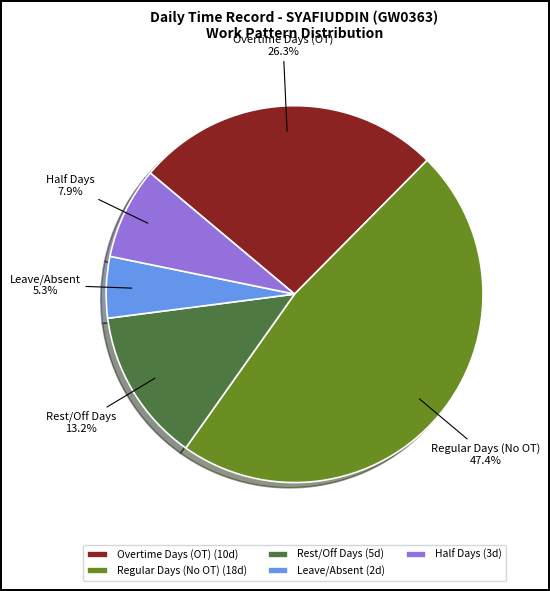

What percentage do Overtime Days (OT) and Half Days together represent?

34.2%